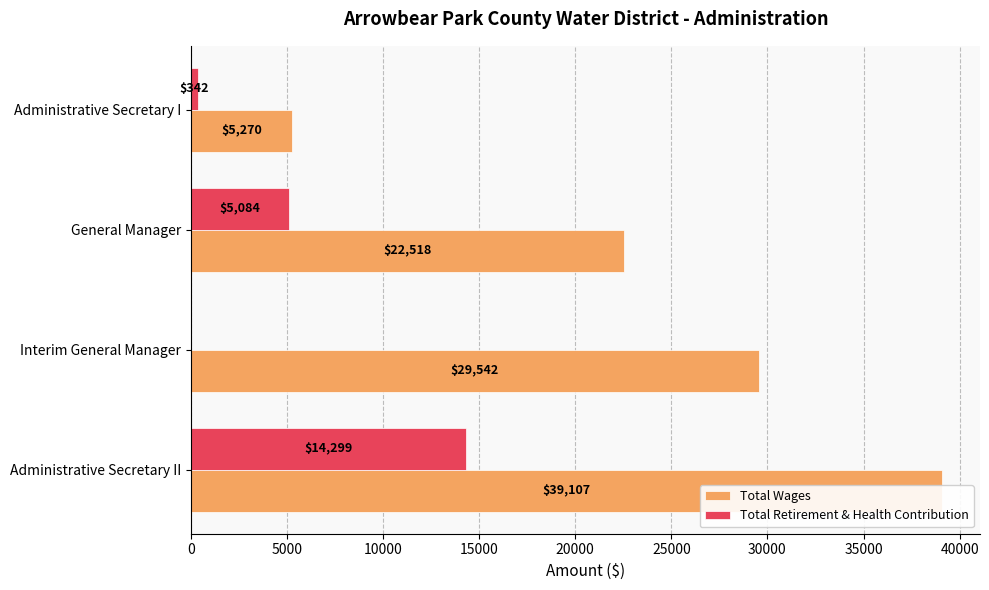

What is the sum of all Total Wages values?

96437